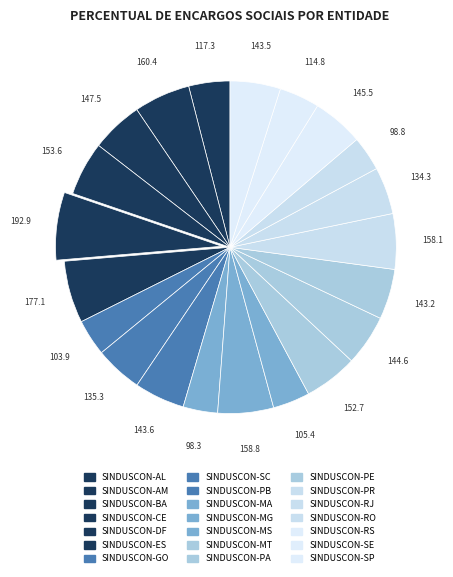

What percentage is the SINDUSCON-BA slice, to the nearest percent?

5%